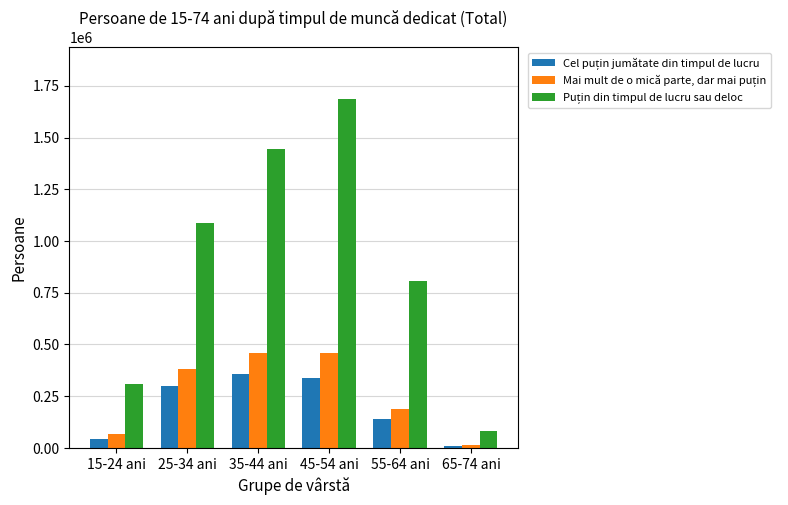

At which category does the chart reach its minimum across all series?

65-74 ani